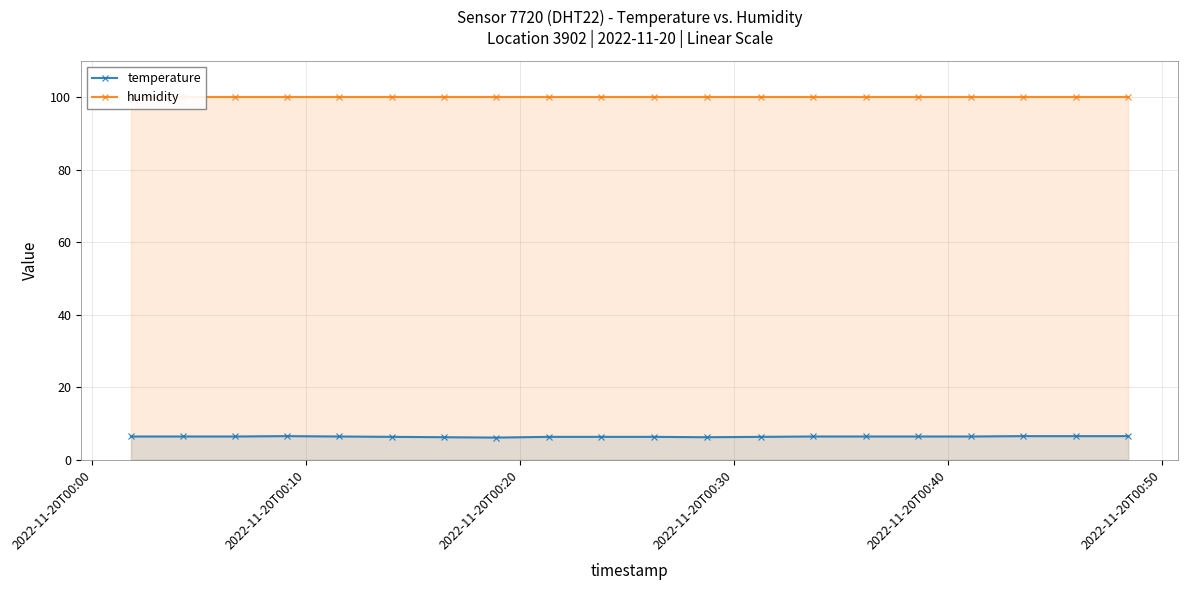

What is the value of the temperature point at the 19th from the left?

6.5